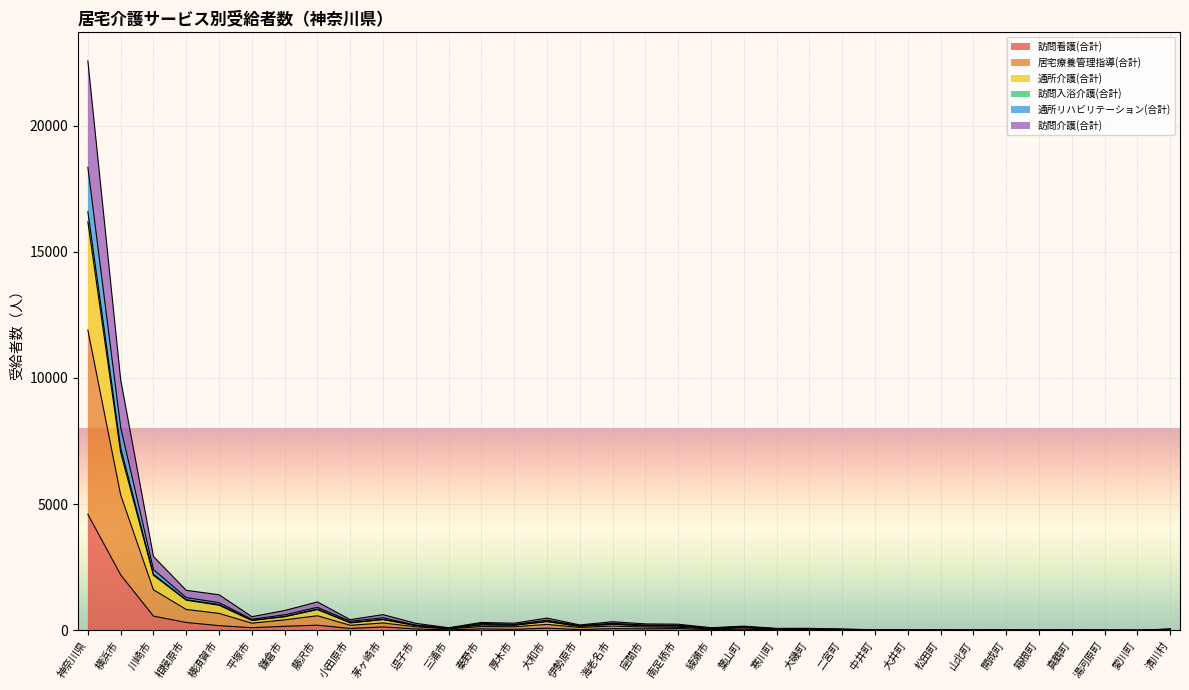

What is the average value of the 訪問看護(合計) series?

272